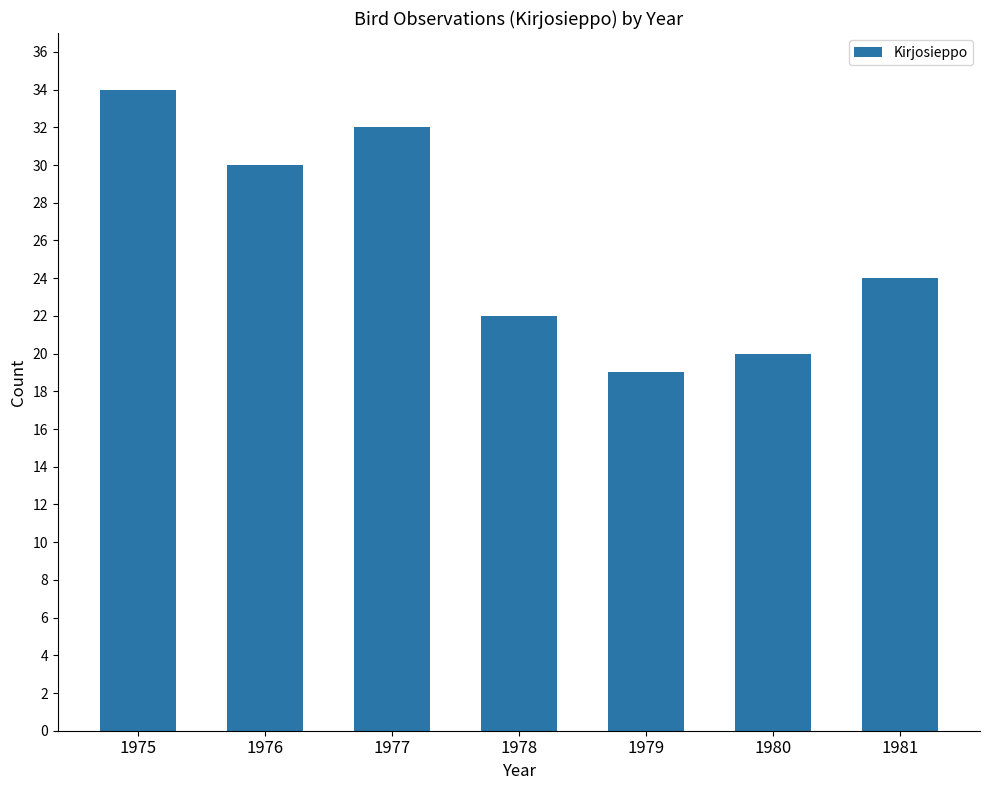

Reading right to left, extract all data points from this chart.

24	20	19	22	32	30	34